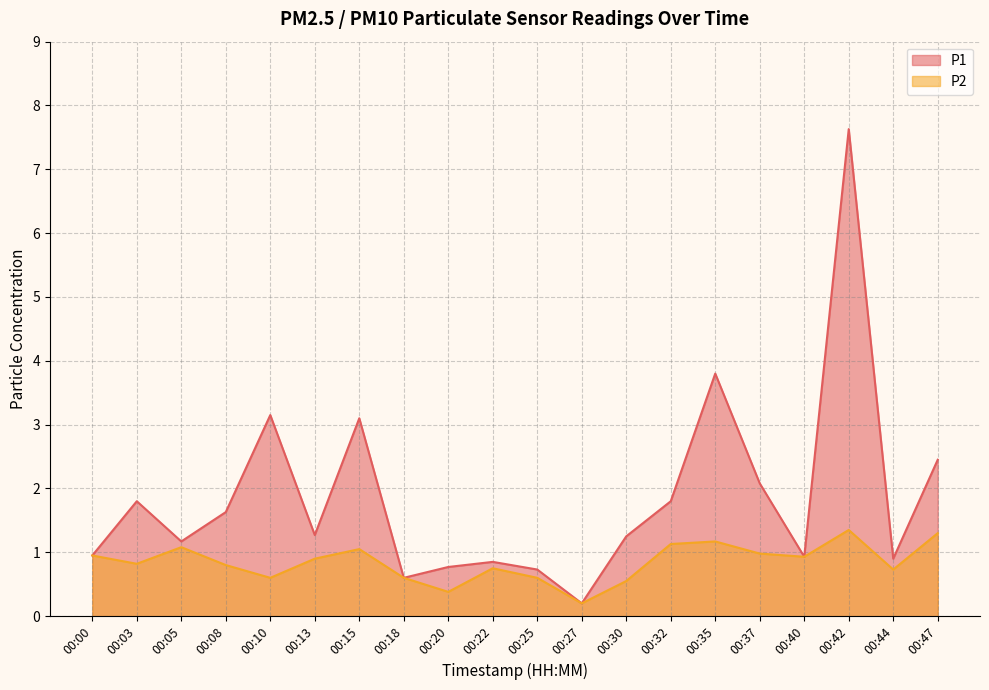

Which has a higher value, 00:00 or 00:40?

00:00